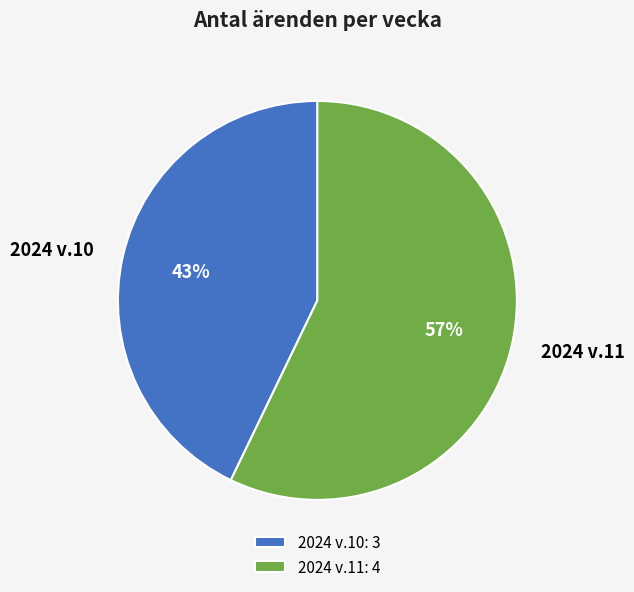

Is 2024 v.11: 4 the majority of the pie?

Yes